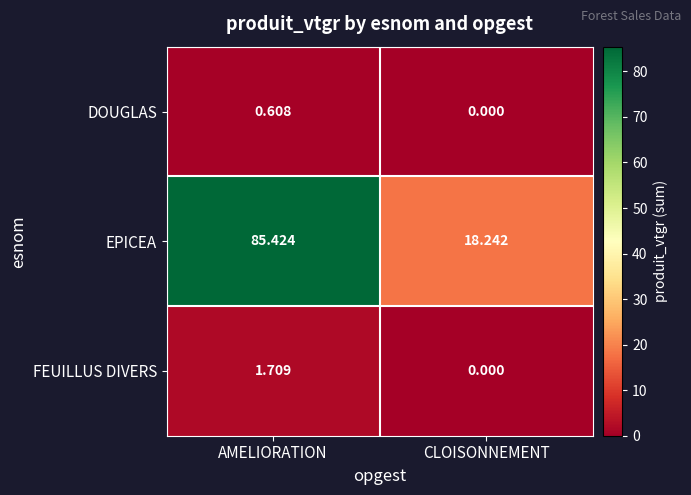

At which label is FEUILLUS DIVERS closest to 0?

CLOISONNEMENT